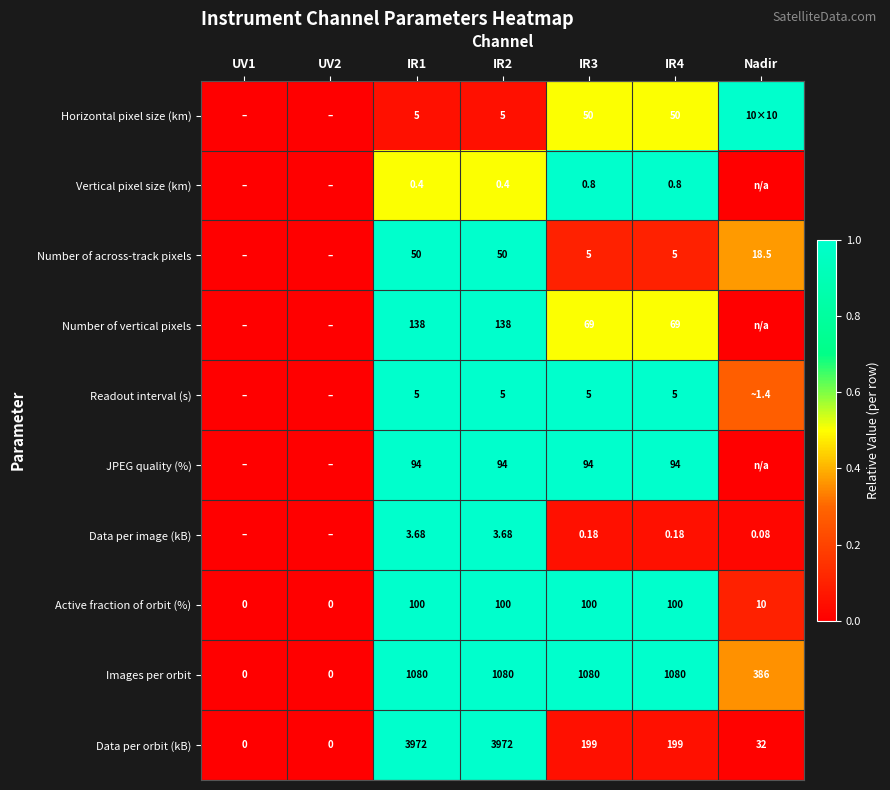

True or false: Readout interval (s) has a value of 1.6 at IR4.

False